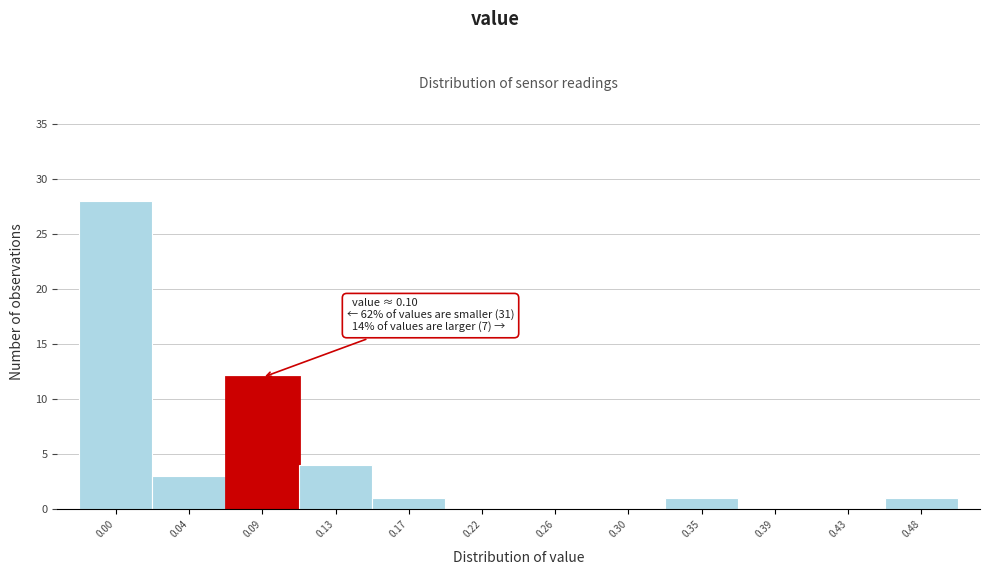

Reading right to left, transcribe all the data shown in this chart.

0.48=1	0.43=0	0.39=0	0.35=1	0.30=0	0.26=0	0.22=0	0.17=1	0.13=4	0.09=12	0.04=3	0.00=28